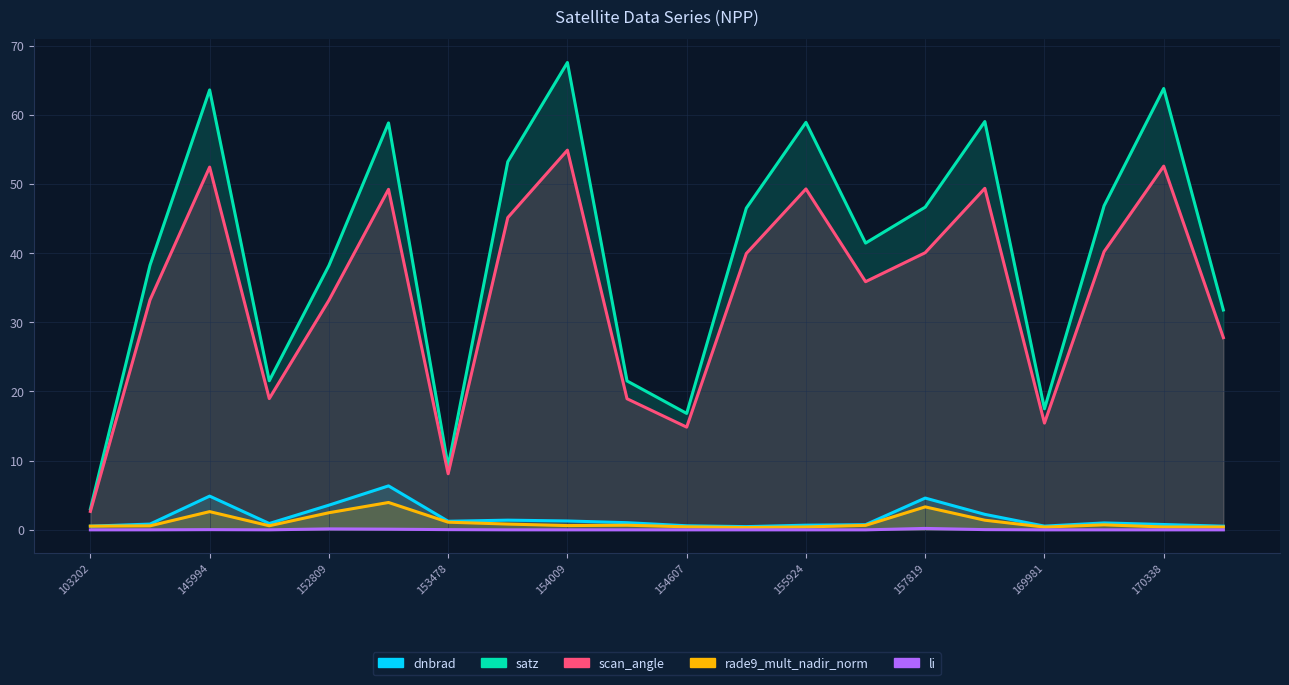

Rank the series at 157819 from highest to lowest value.

satz, scan_angle, dnbrad, rade9_mult_nadir_norm, li